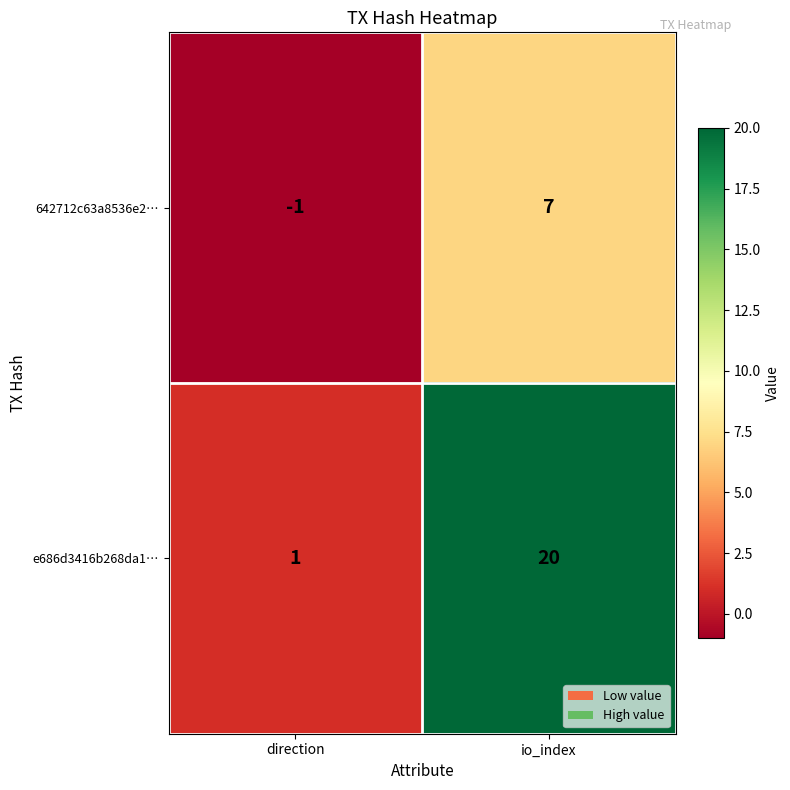

At which category does the chart reach its minimum across all series?

direction